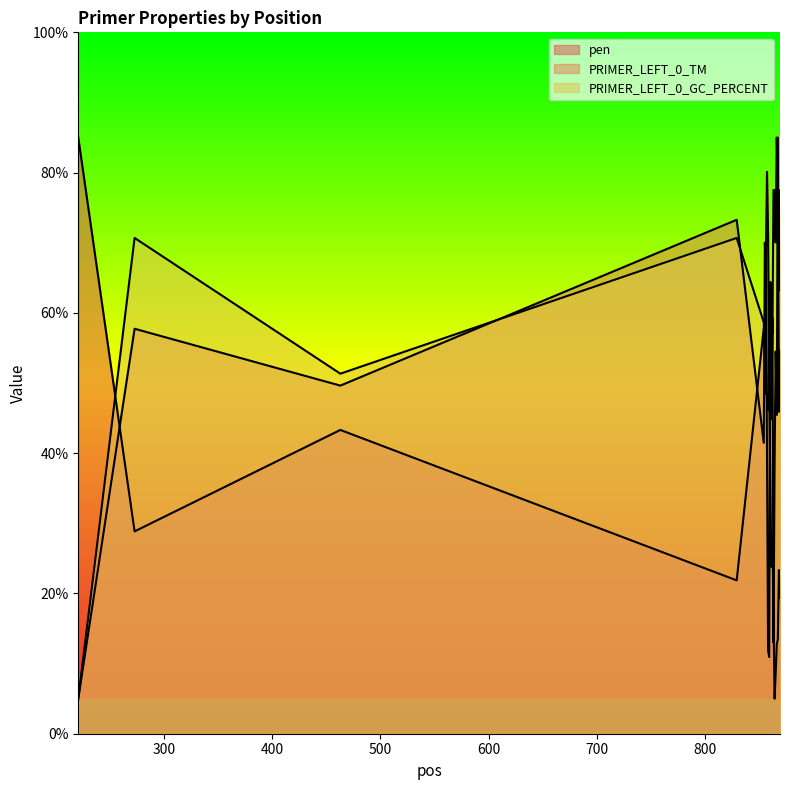

At which category is the sum across all series the highest?

856